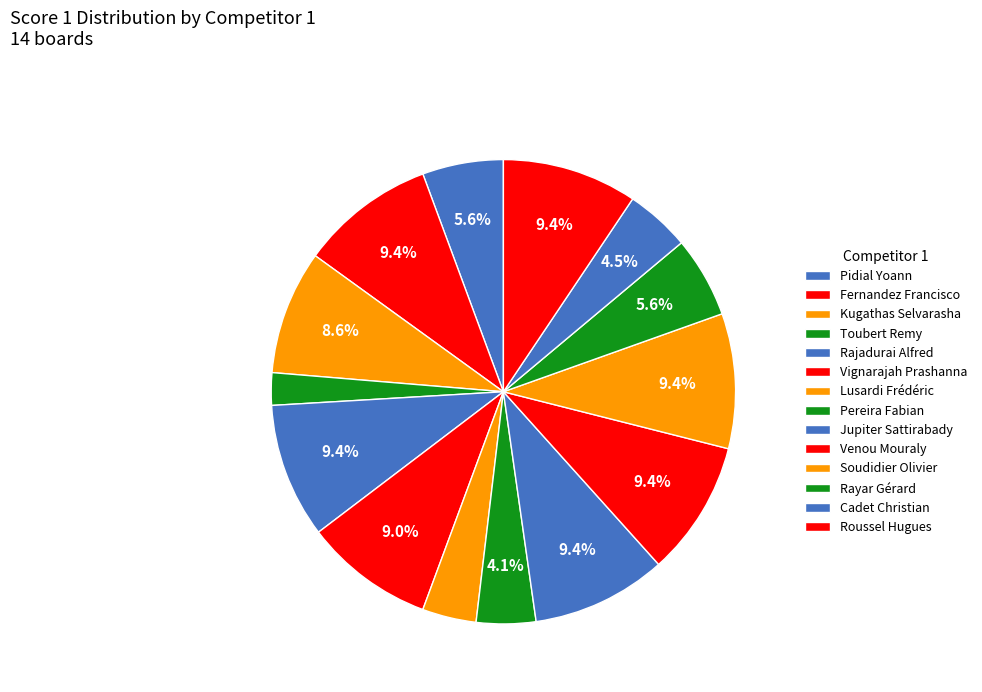

Which slice is the largest?

Fernandez Francisco